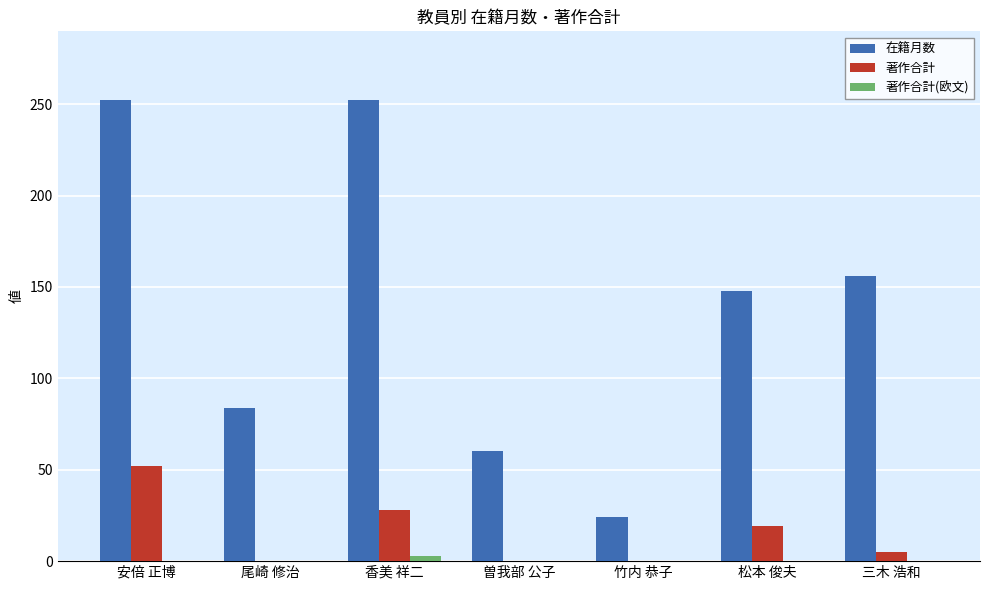

Which series has the largest total across all categories?

在籍月数